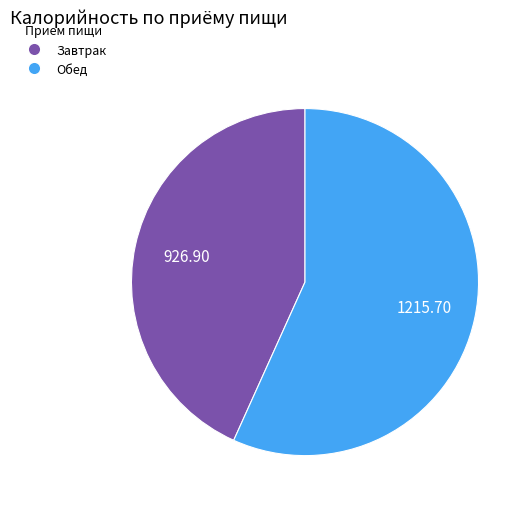

Does any single category account for the majority?

Yes